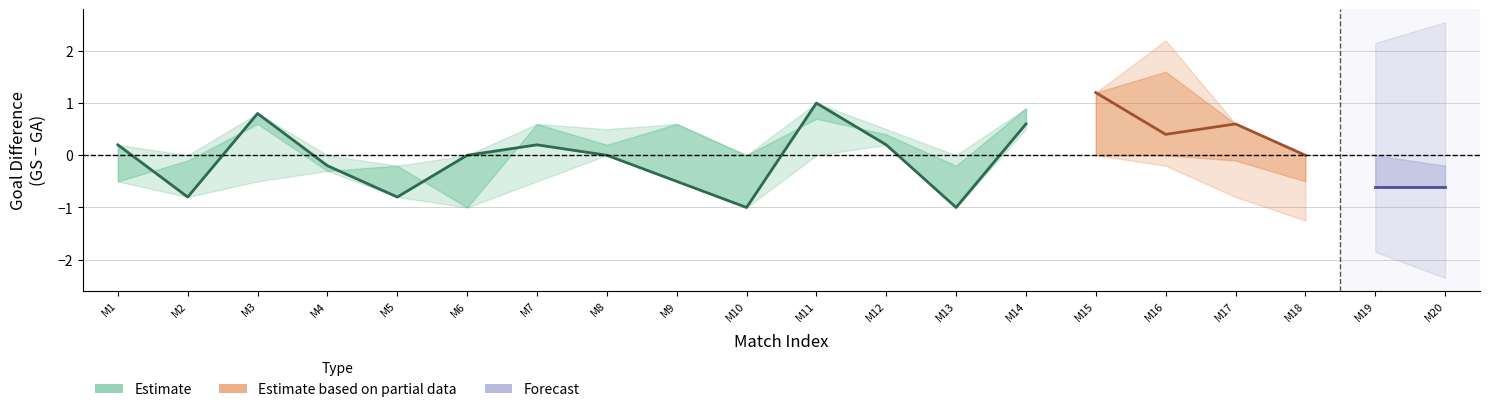

In GS_10, how many points are lower than both neighbors (excluding endpoints)?

6